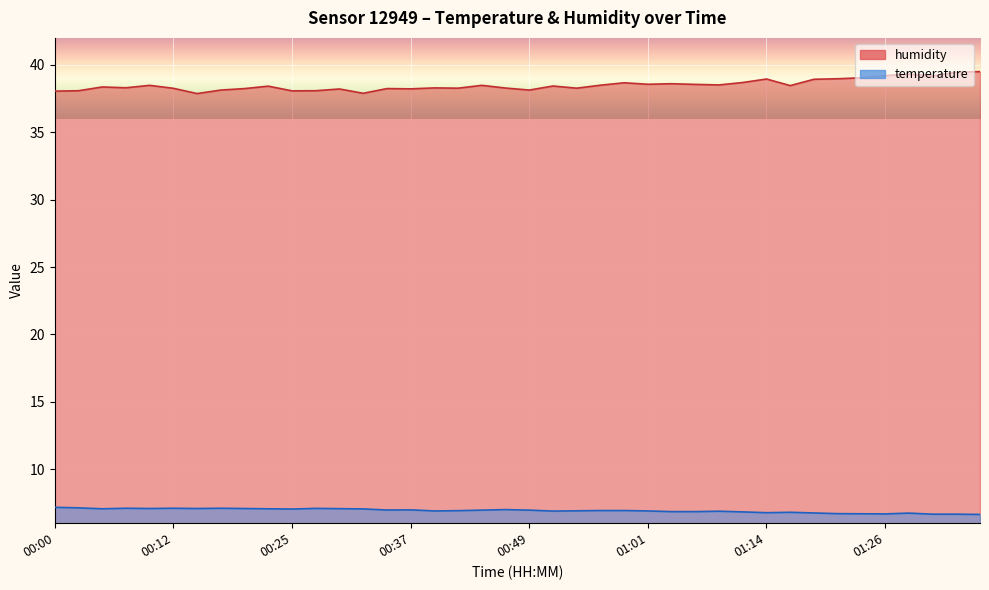

How many categories are shown in the chart?

40